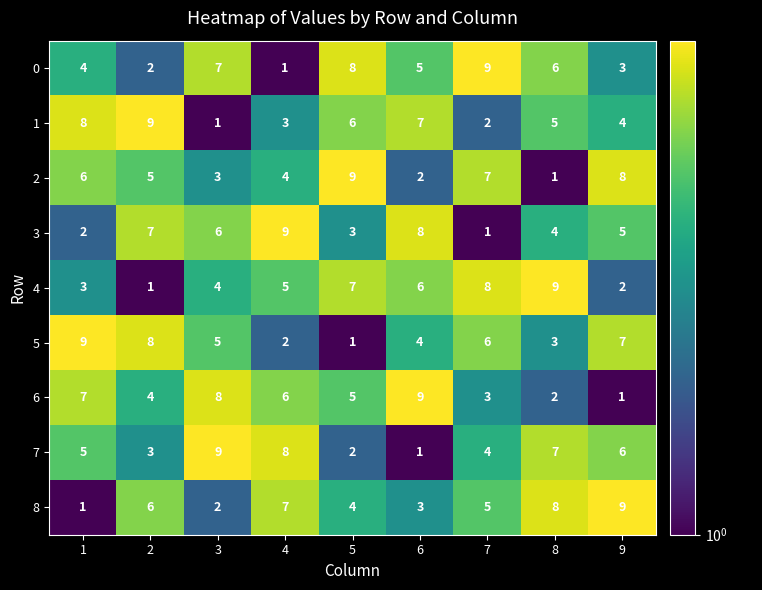

At how many categories does at least one series exceed 6?

9